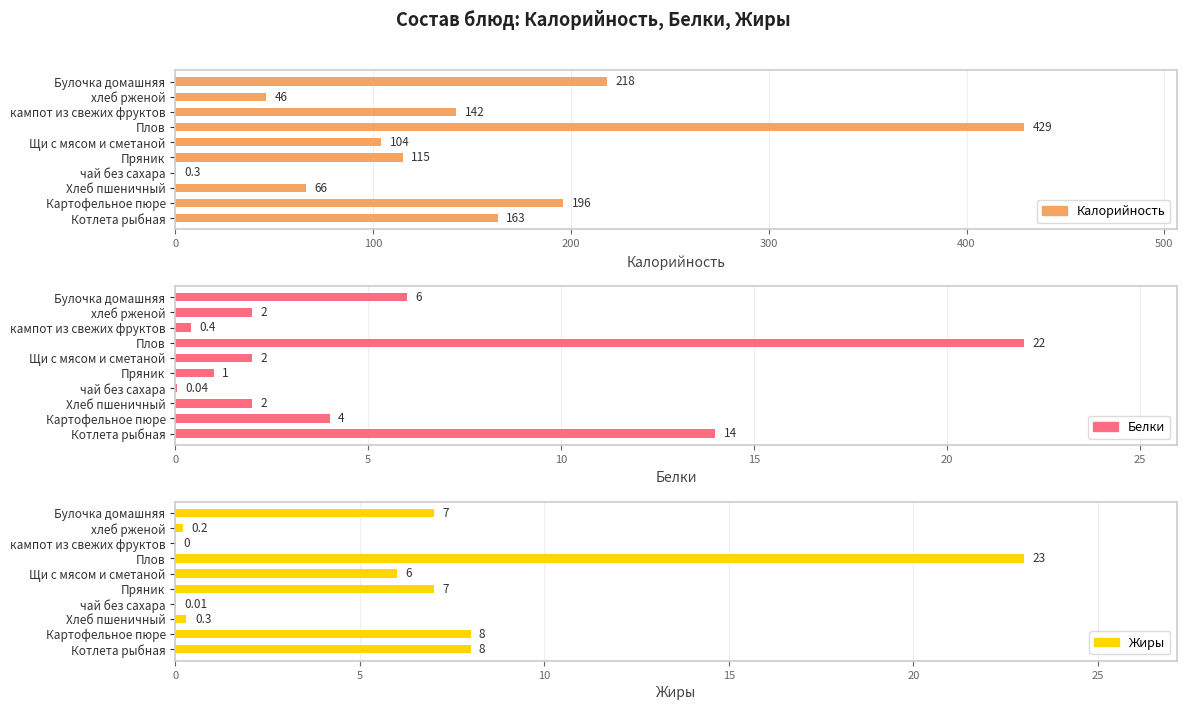

How many bars are there in total?

30